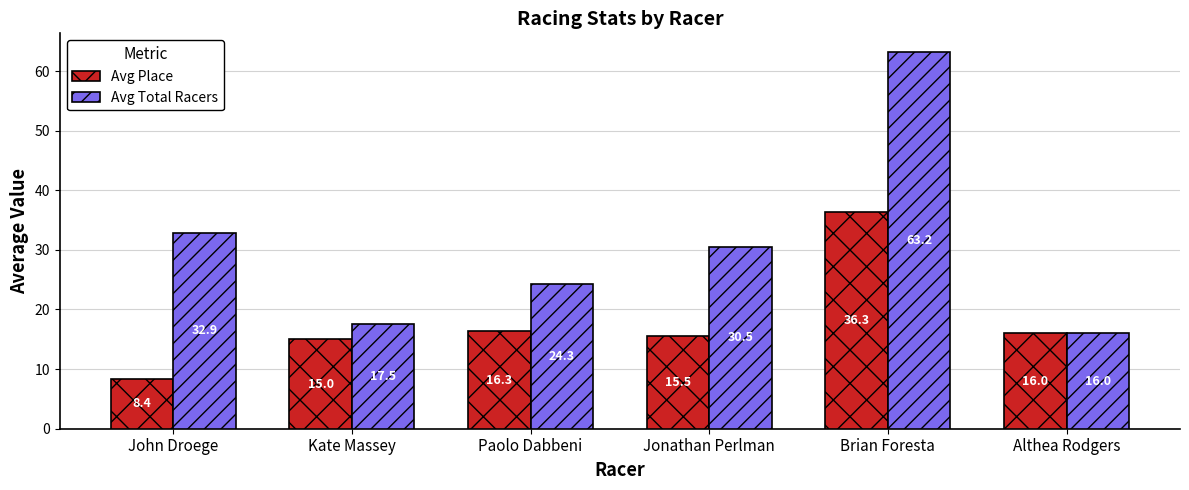

Rank the categories by Avg Place value from highest to lowest.

Brian Foresta, Paolo Dabbeni, Althea Rodgers, Jonathan Perlman, Kate Massey, John Droege